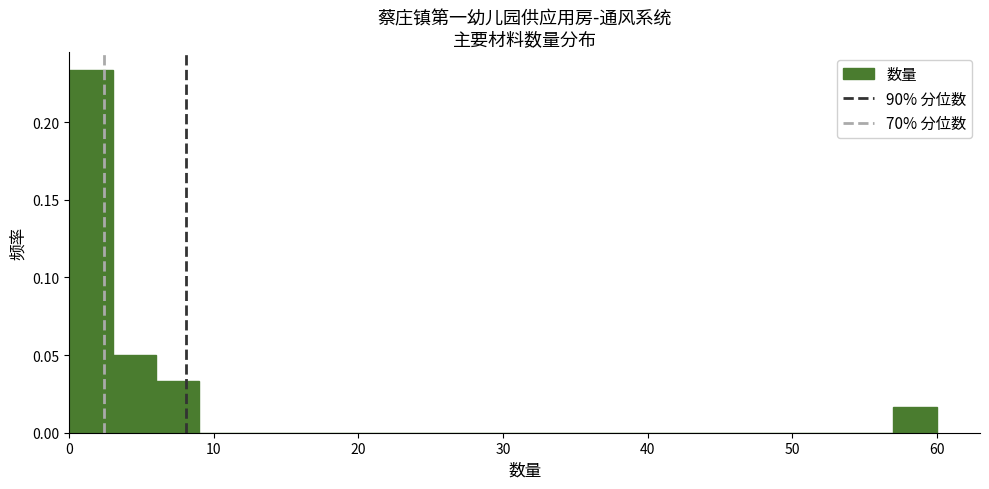

Read against the x-axis, roughly where is the centre of the tallest bar?

2